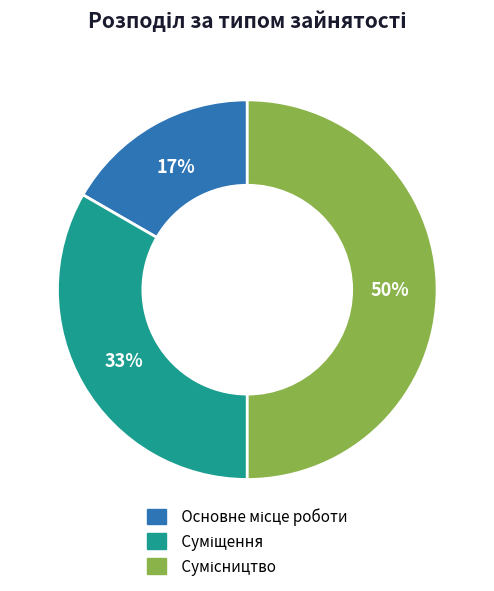

To the nearest percent, what is the difference between the largest and smallest slice percentages?

33%